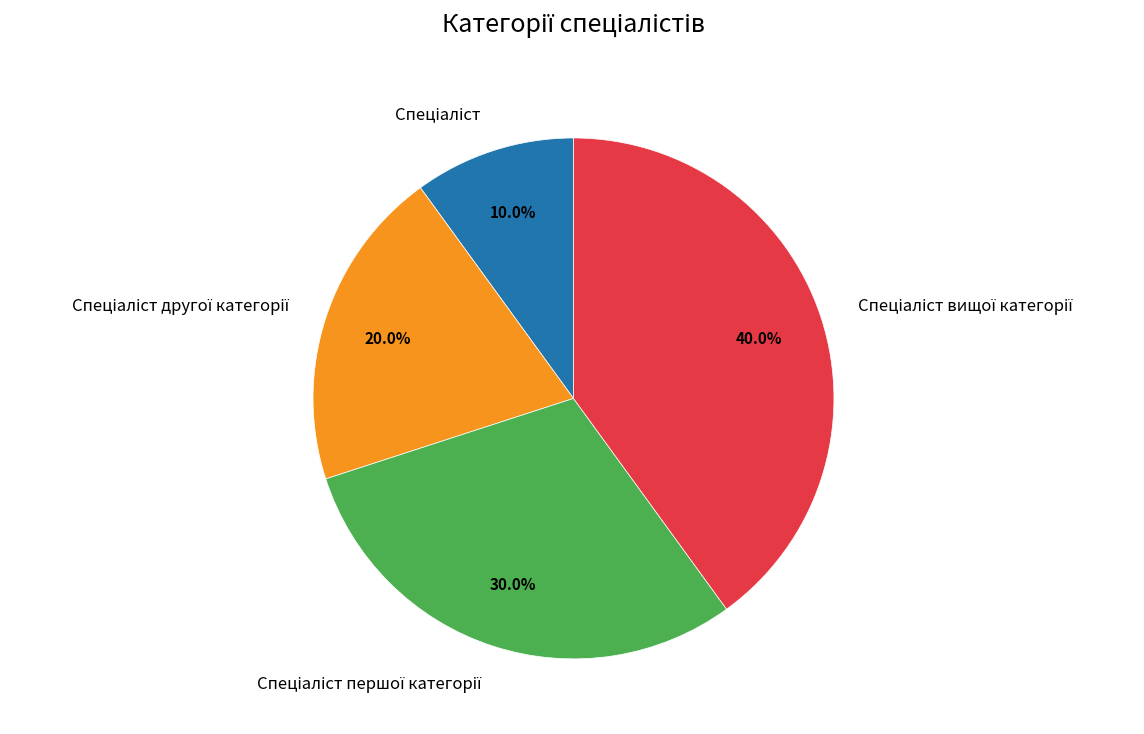

To the nearest percent, what is the average slice percentage?

25%